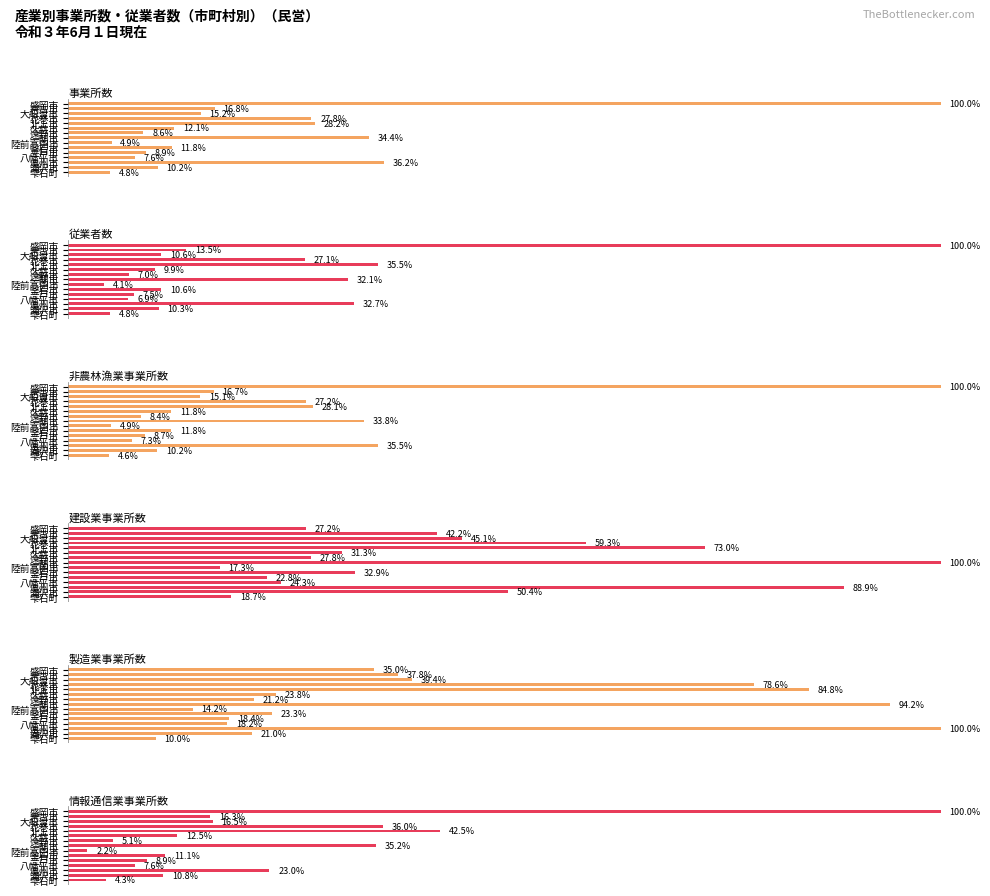

What is the value of the 情報通信業事業所数 bar at the 13th from the left?

23.0